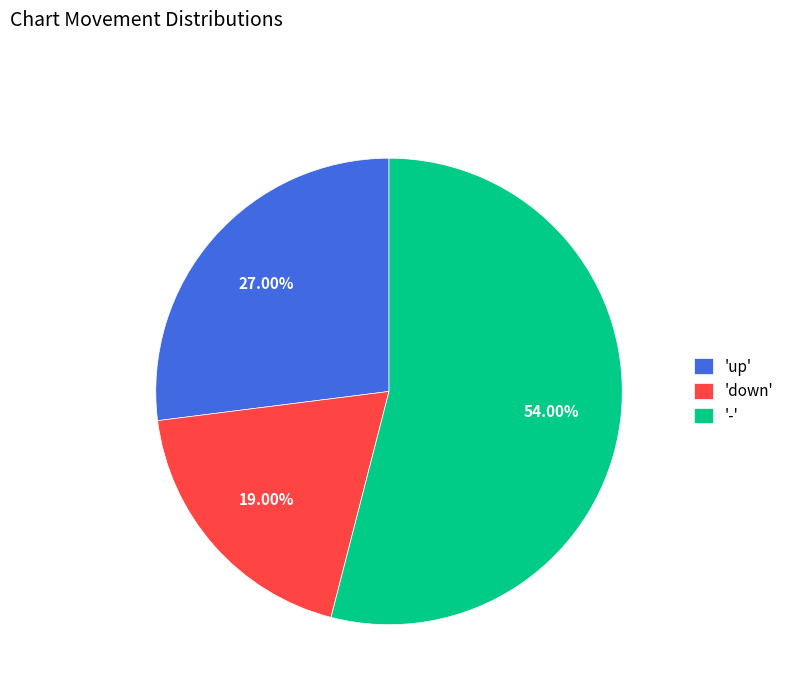

Approximately how many times larger is the value at 'down' compared to 'up'?

0.7